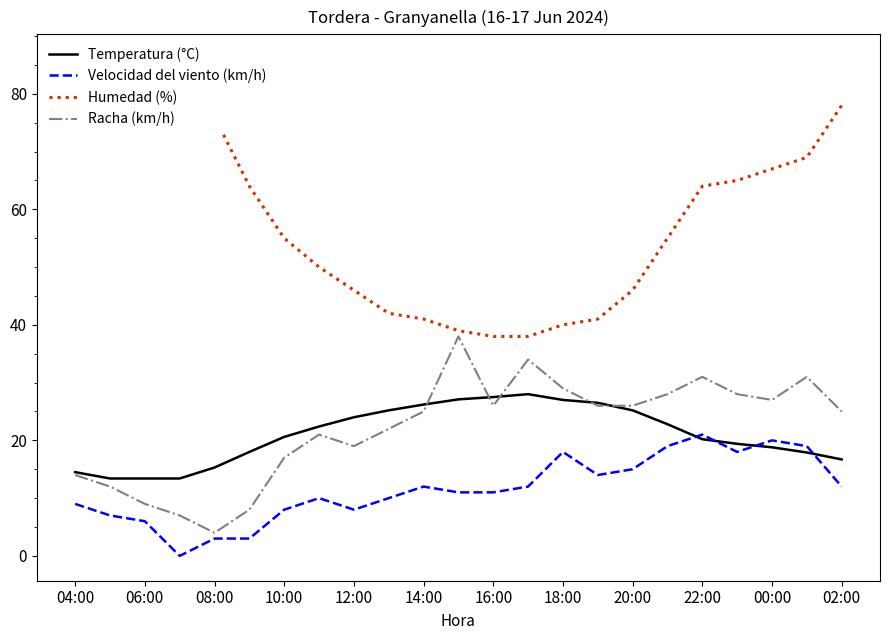

The Temperatura (°C) series shows 5.7 at 04:00. True or false?

False